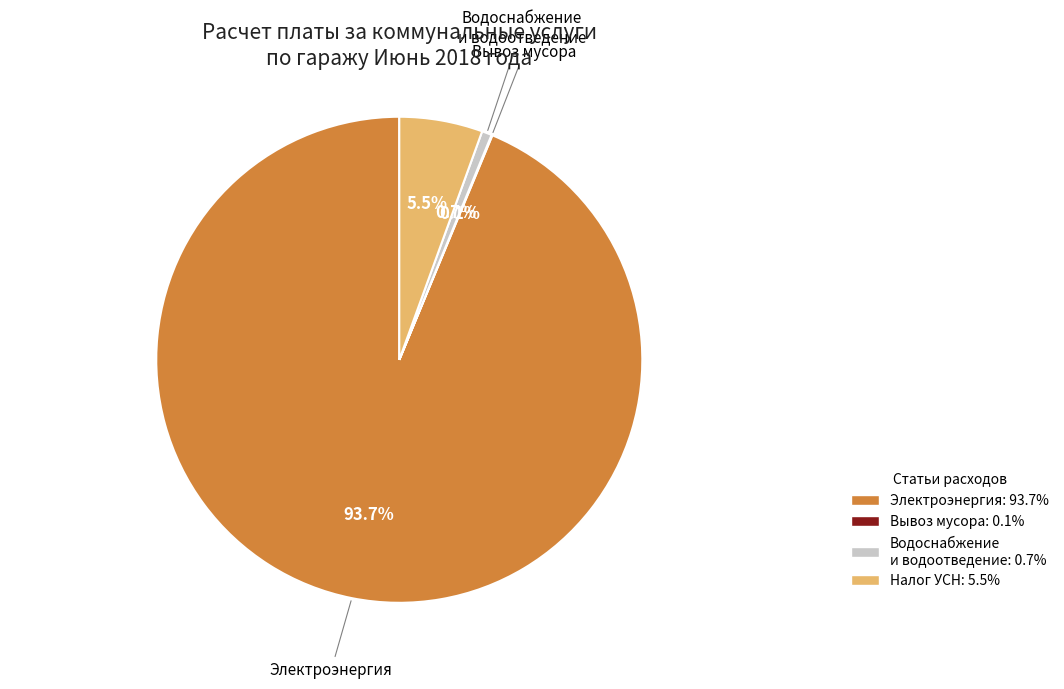

Does any single category account for the majority?

Yes